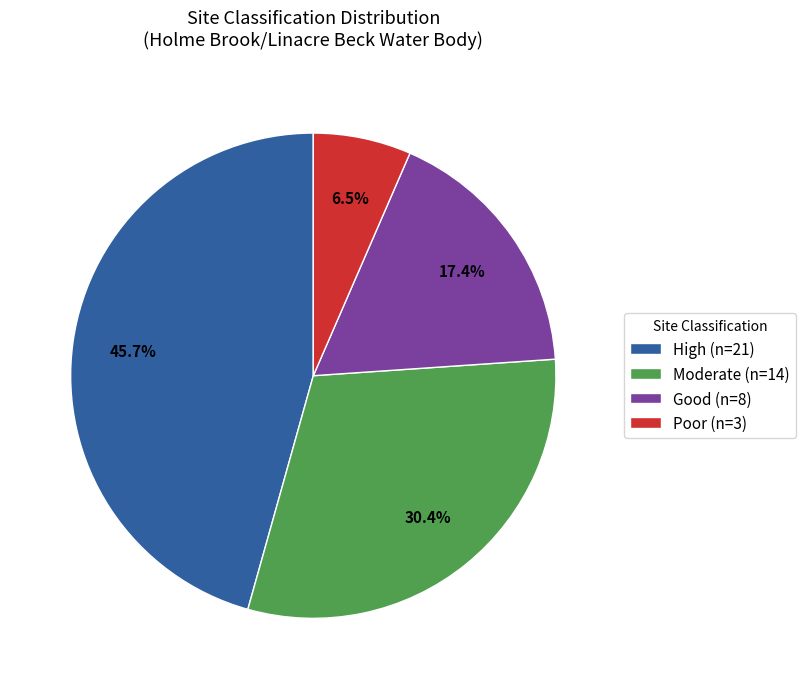

Count the number of slices in the pie.

4